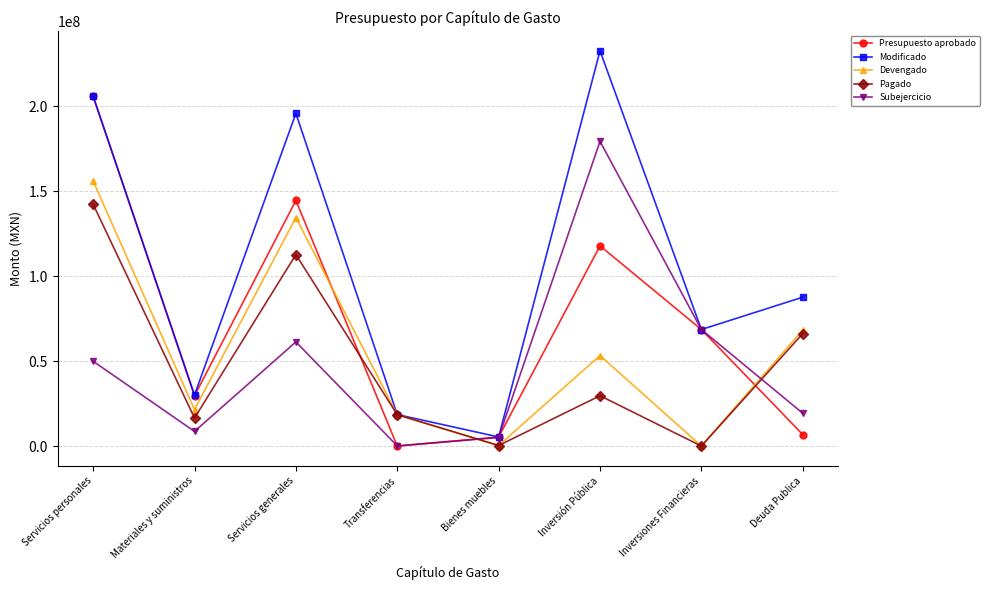

Rank the series by their maximum value, from lowest to highest.

Pagado, Devengado, Subejercicio, Presupuesto aprobado, Modificado